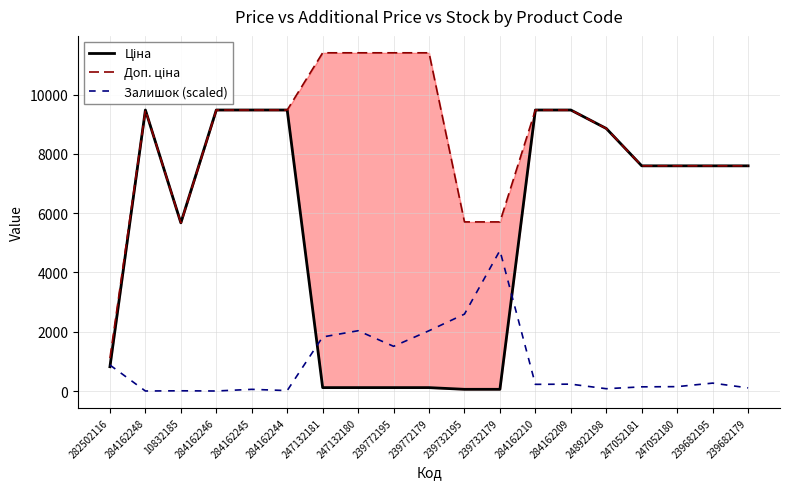

What value does the Залишок (scaled) series have at 239732195?

2594.4